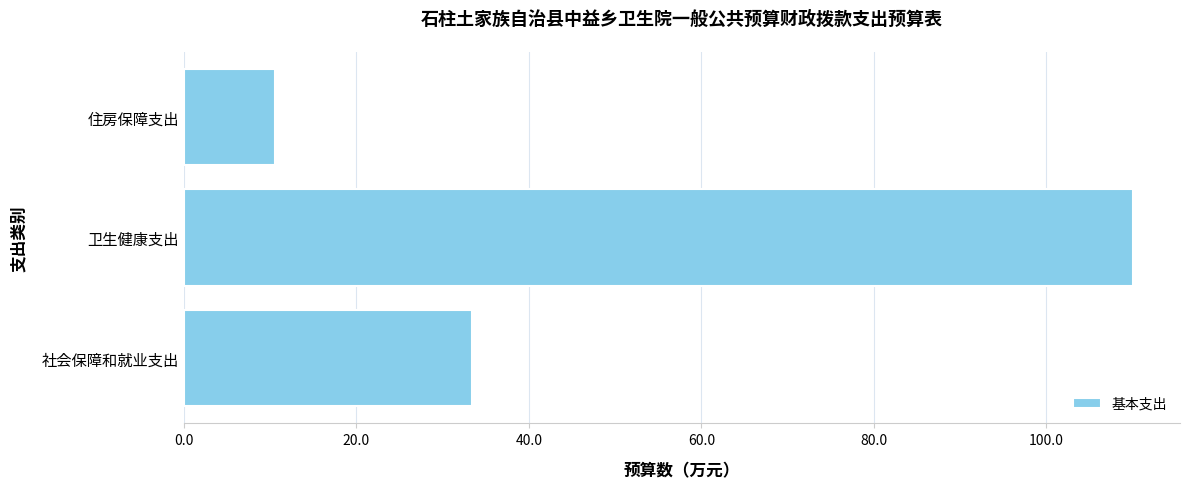

What is the sum of all values?

153.9